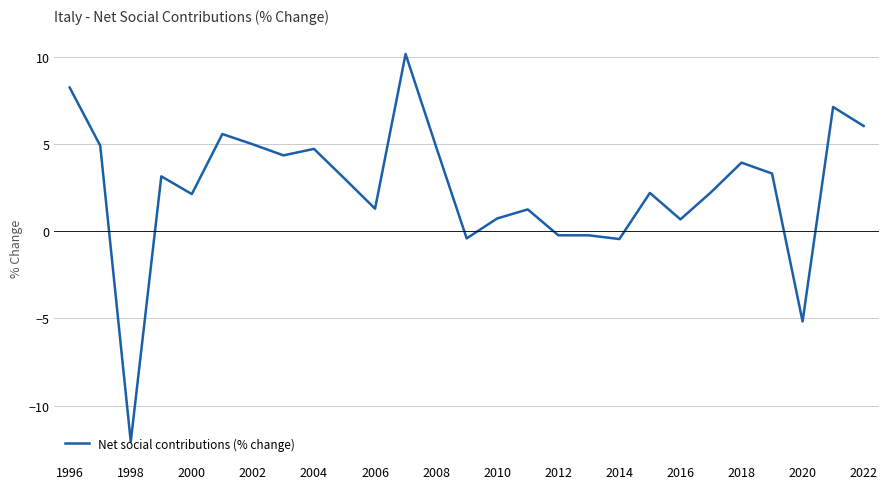

What is the smallest value displayed?

-12.1